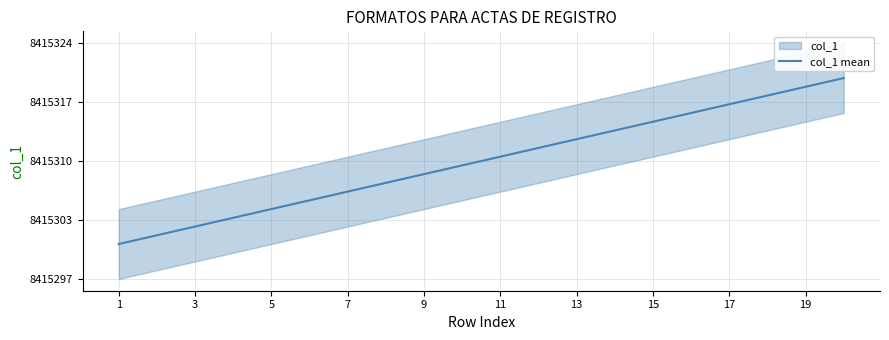

True or false: the data shows 8415304 at 7.

True